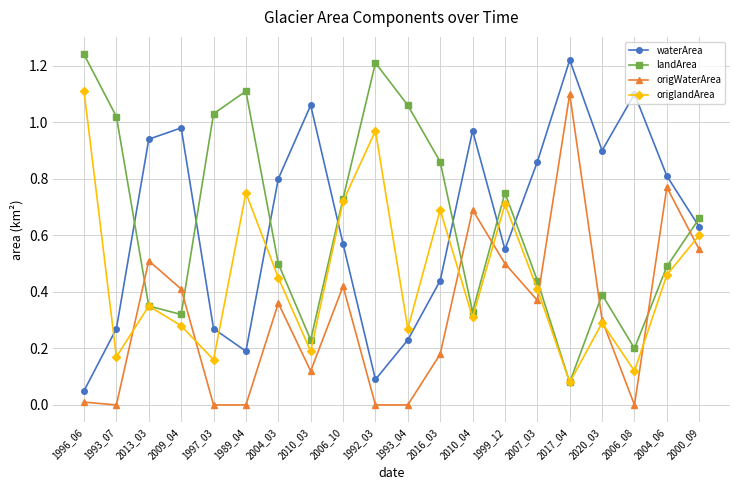

Is it true that landArea equals 1.1 at 1993_04?

True